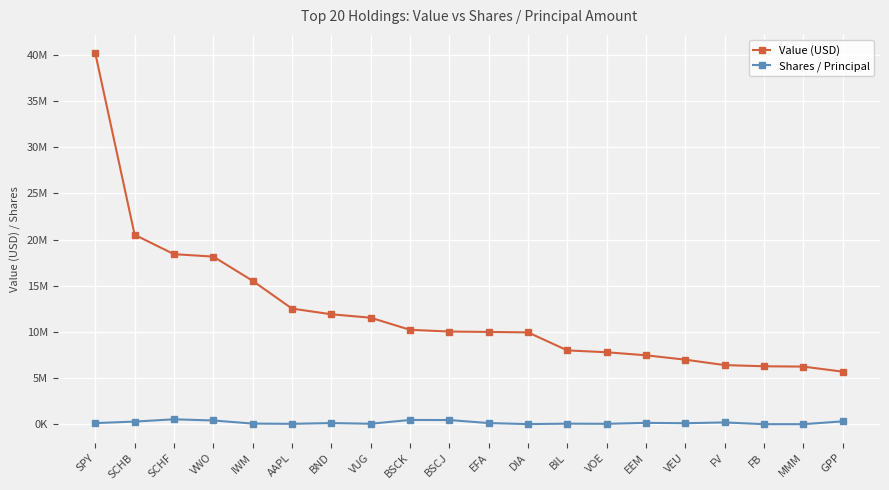

What are all the series names shown in the legend?

Value (USD), Shares / Principal